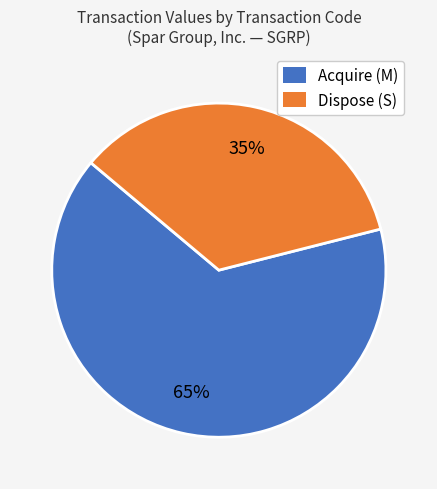

Is the sum of Acquire (M) and Dispose (S) greater than half?

Yes